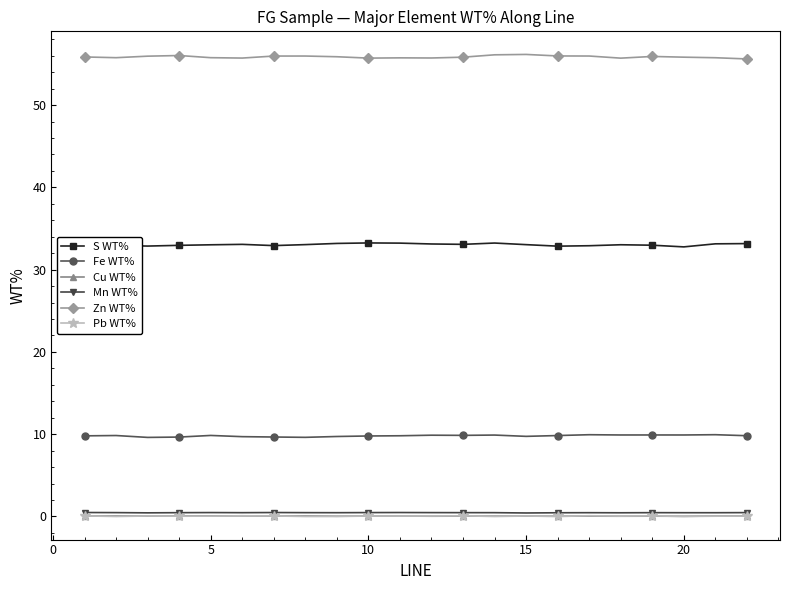

At how many categories does at least one series exceed 14?

22